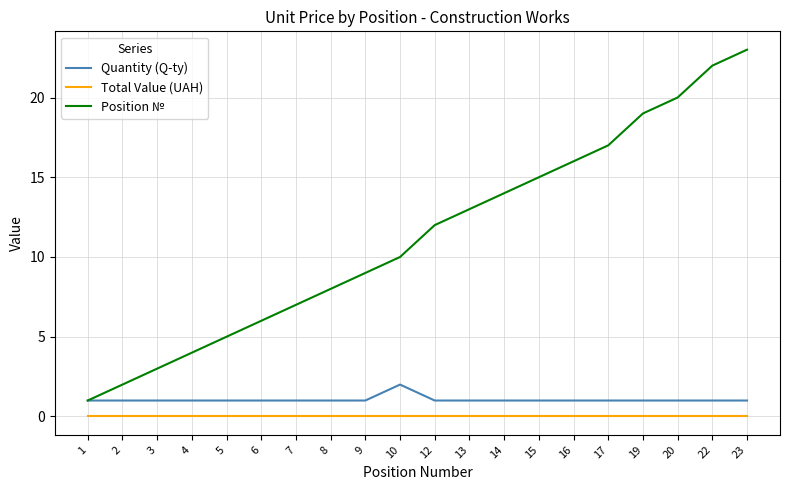

Reading left to right, what are all the values shown in this chart?

Quantity (Q-ty): 1=1	2=1	3=1	4=1	5=1	6=1	7=1	8=1	9=1	10=2	12=1	13=1	14=1	15=1	16=1	17=1	19=1	20=1	22=1	23=1
Total Value (UAH): 1=0	2=0	3=0	4=0	5=0	6=0	7=0	8=0	9=0	10=0	12=0	13=0	14=0	15=0	16=0	17=0	19=0	20=0	22=0	23=0
Position №: 1=1	2=2	3=3	4=4	5=5	6=6	7=7	8=8	9=9	10=10	12=12	13=13	14=14	15=15	16=16	17=17	19=19	20=20	22=22	23=23